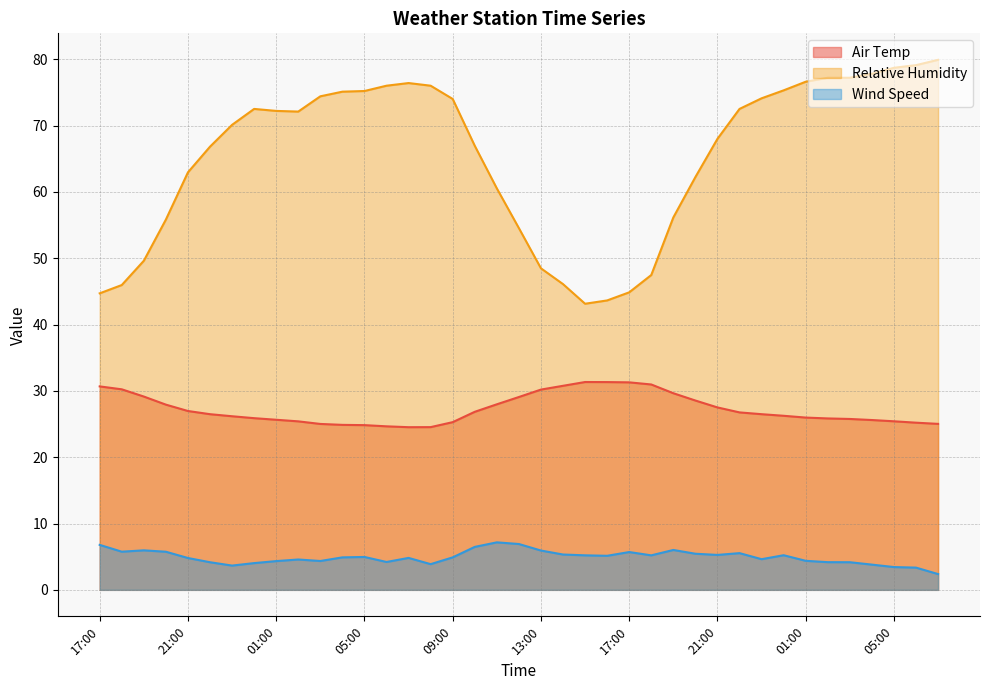

List the series in order of their overall mean, lowest first.

Wind Speed, Air Temp, Relative Humidity